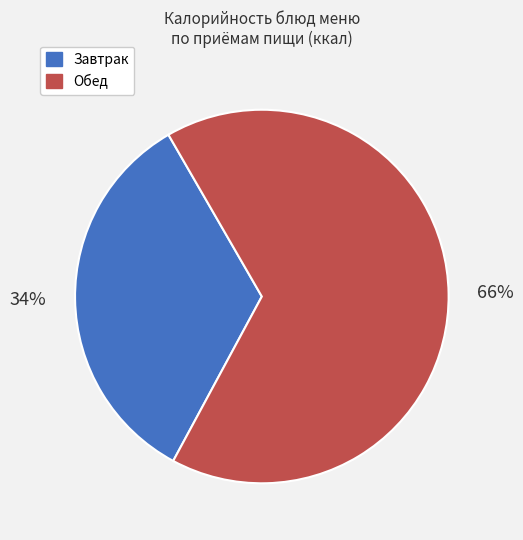

How many slices are in this pie chart?

2